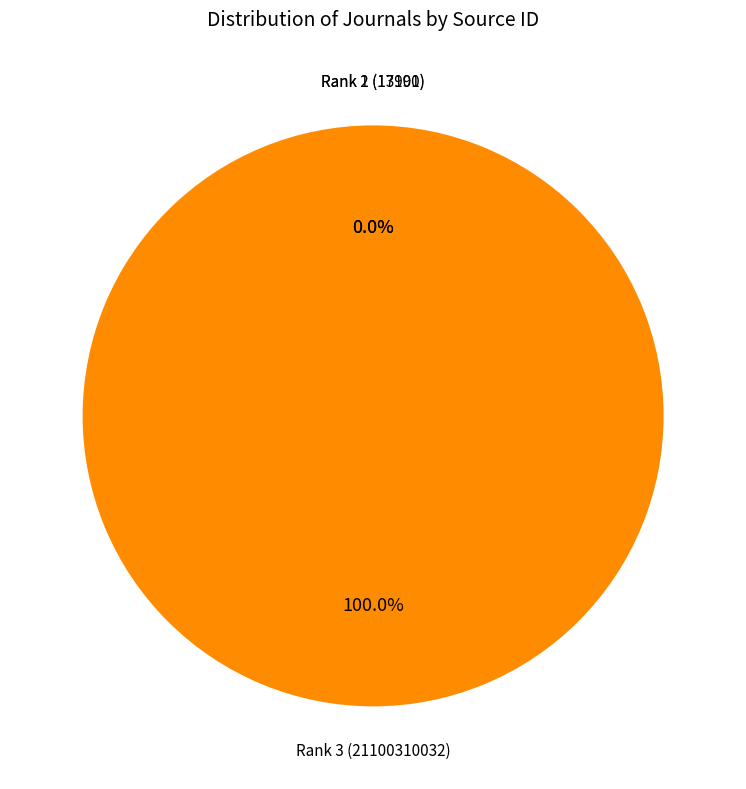

To the nearest percent, what is the average slice percentage?

33%